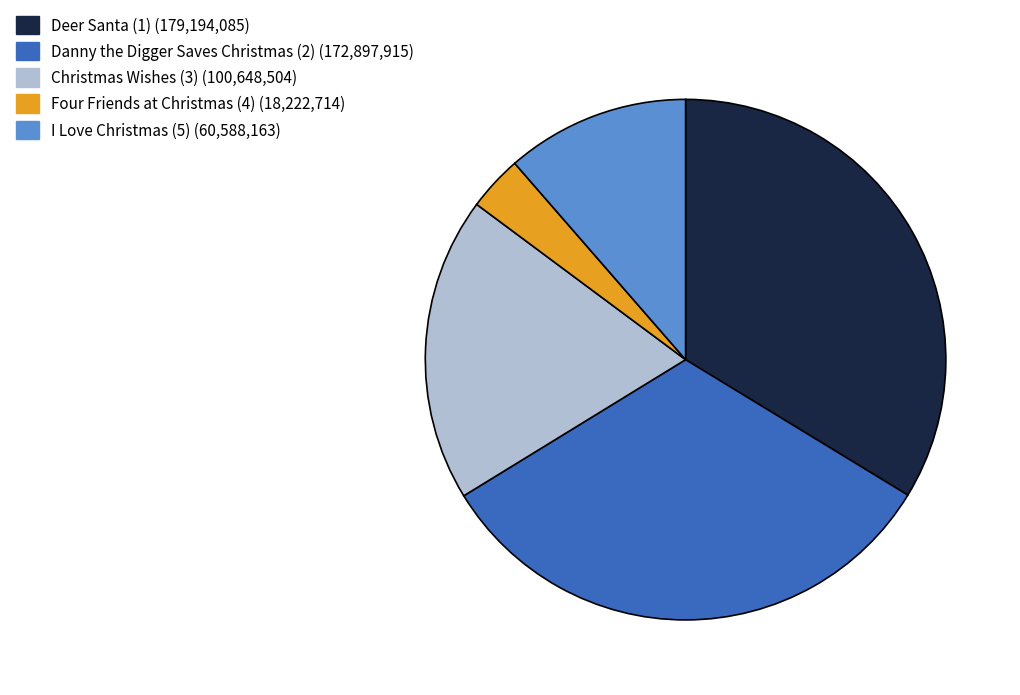

Do Four Friends at Christmas (4) and I Love Christmas (5) together represent more than half of the pie?

No